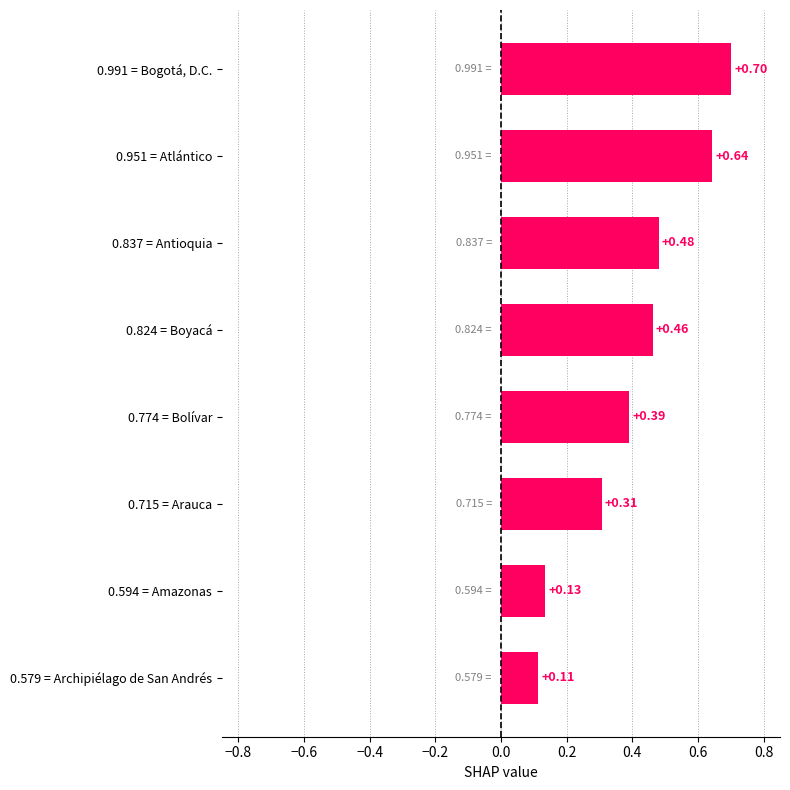

List the labels in order of value, largest first.

0.991 = Bogotá, D.C., 0.951 = Atlántico, 0.837 = Antioquia, 0.824 = Boyacá, 0.774 = Bolívar, 0.715 = Arauca, 0.594 = Amazonas, 0.579 = Archipiélago de San Andrés